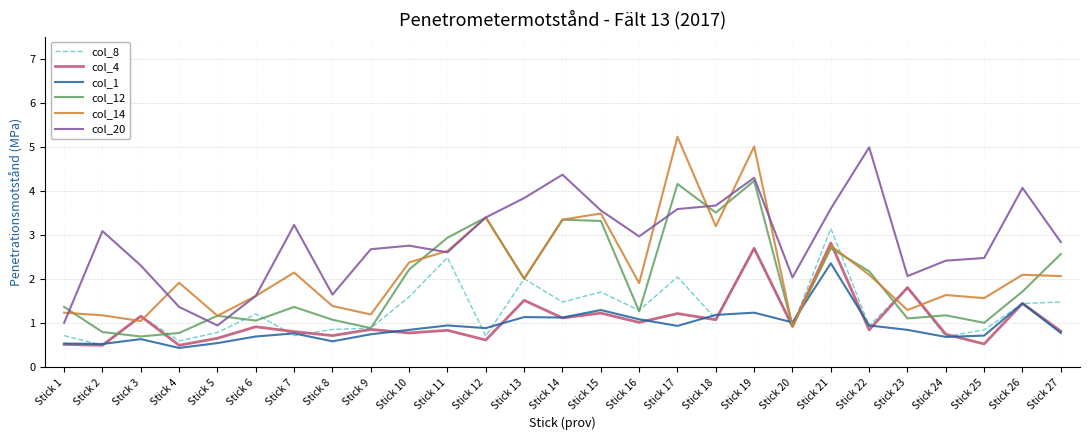

What is the minimum value shown in the chart?

0.4